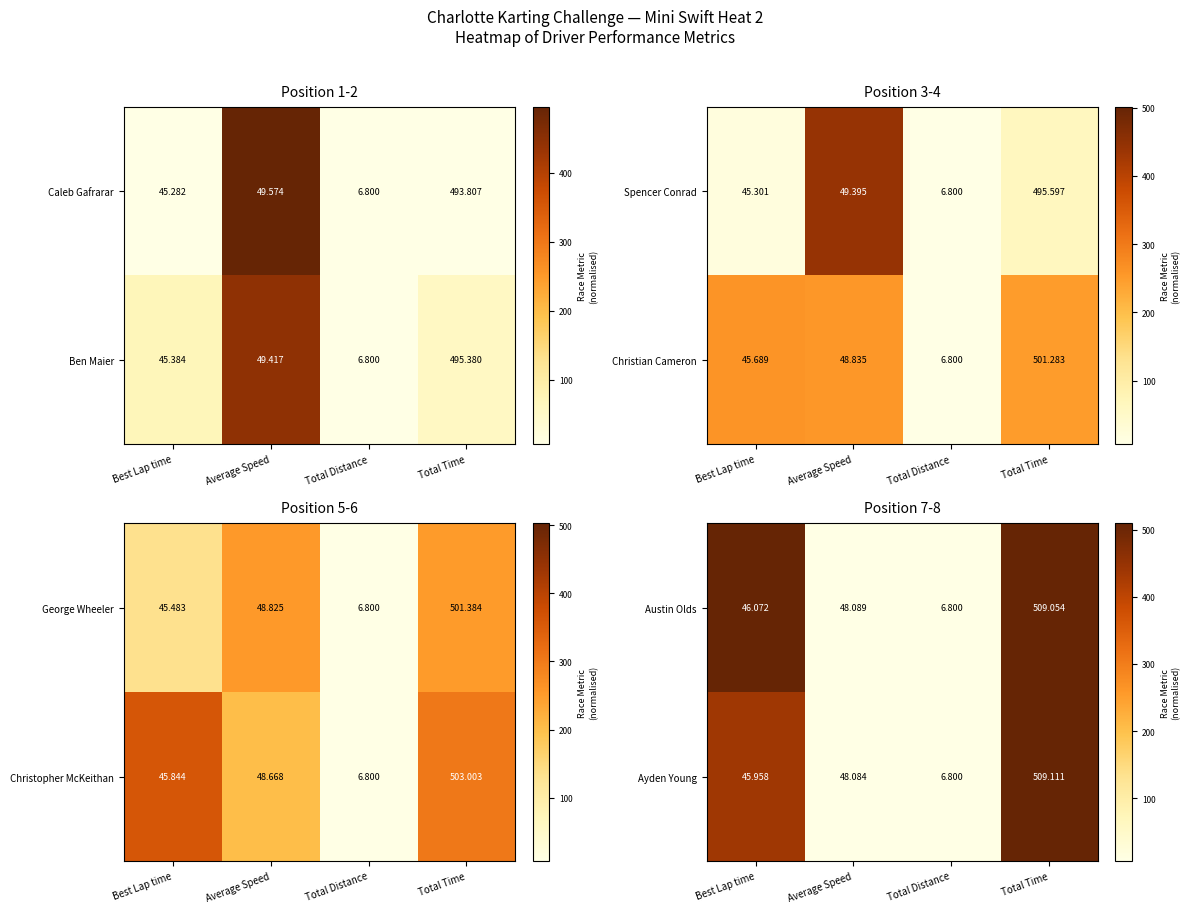

At which label is Austin Olds closest to 257?

Average Speed